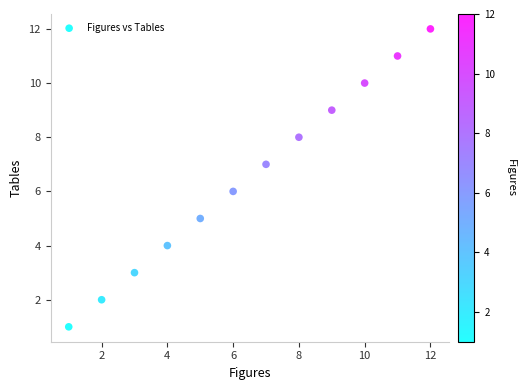

What is the range of X values (max minus min)?

11